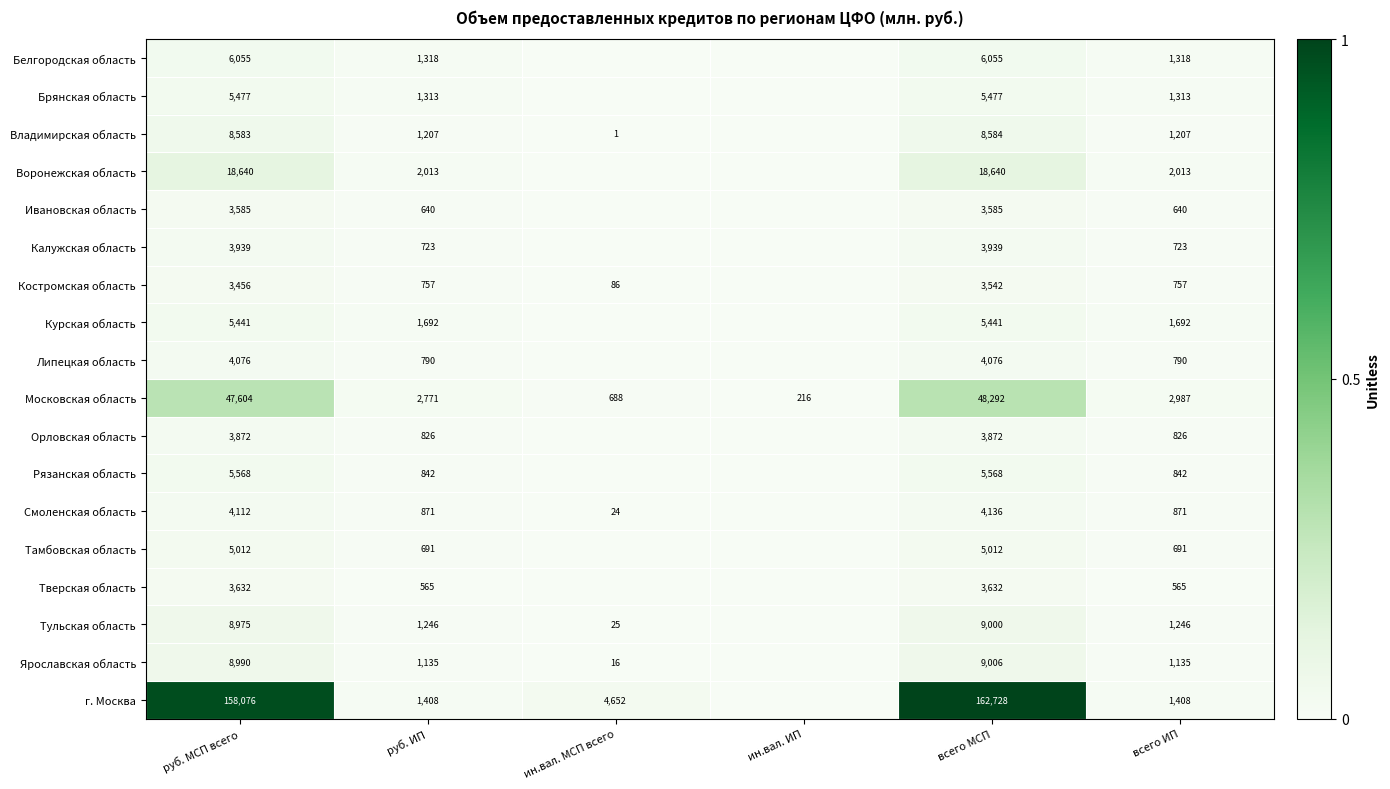

True or false: Костромская область has a value of 5283 at всего МСП.

False